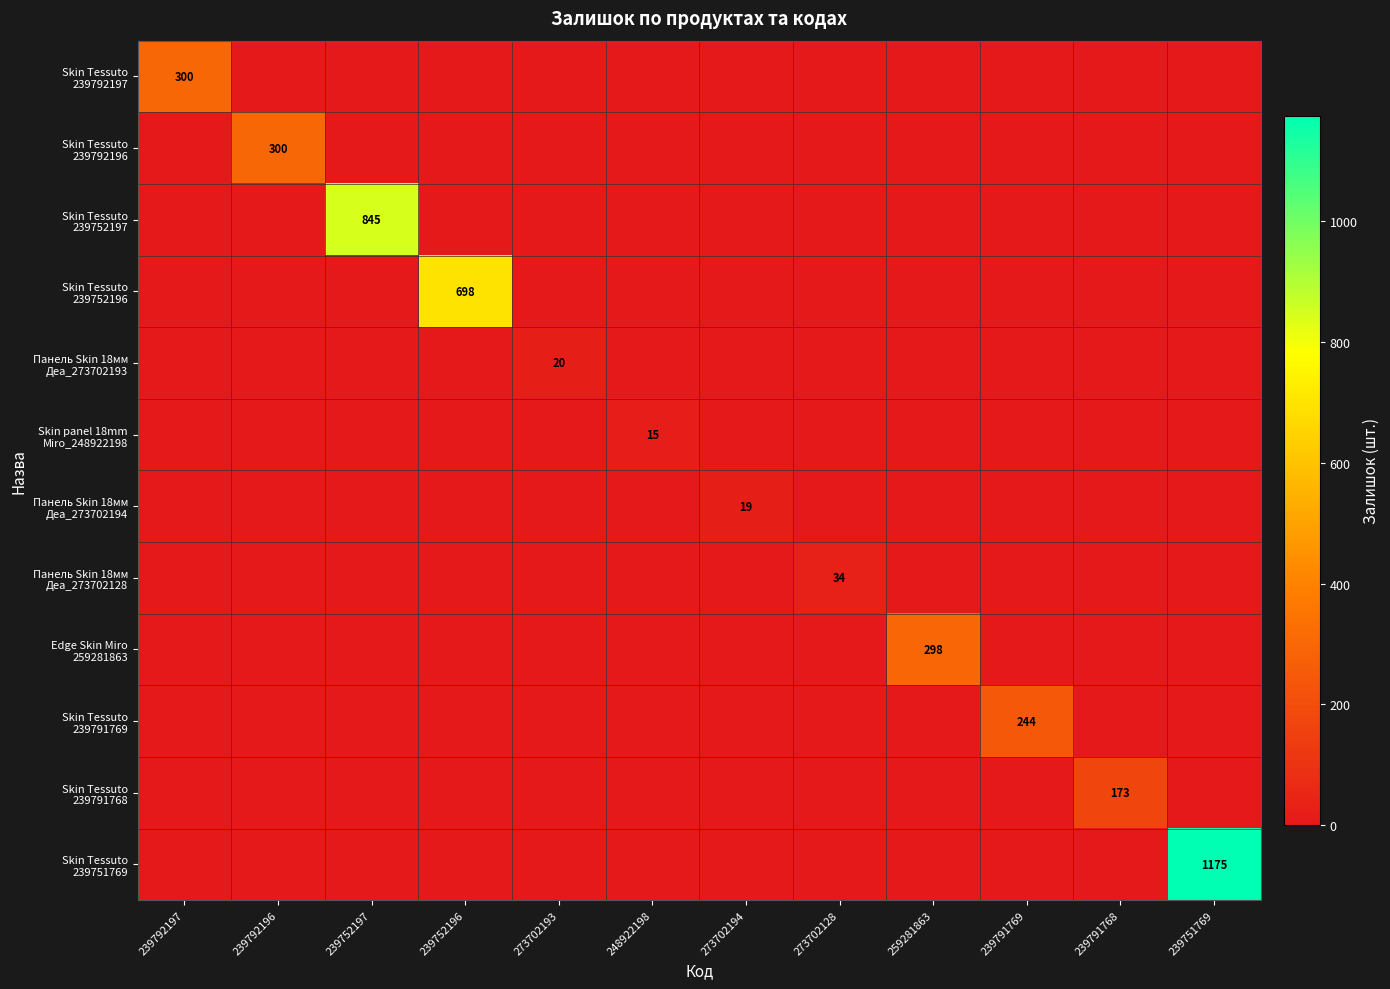

At which category does the chart reach its minimum across all series?

239792196